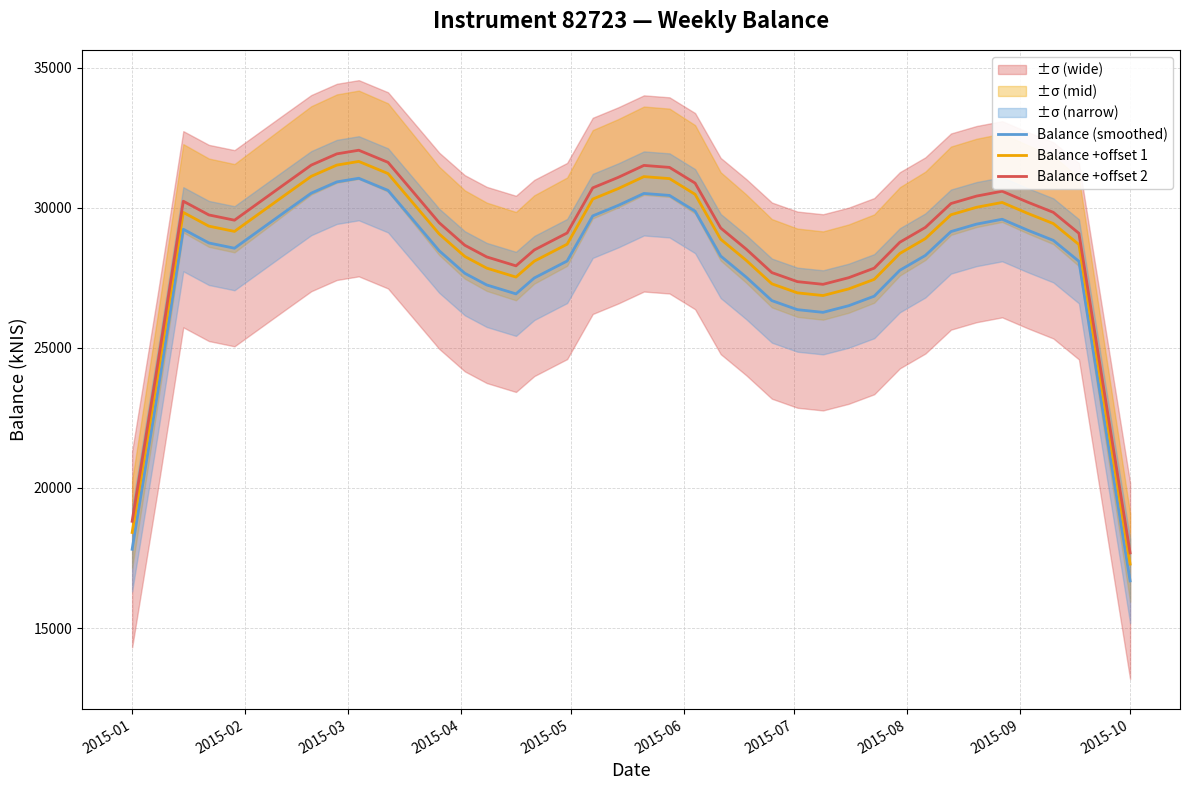

True or false: Balance +offset 2 and Balance +offset 1 cross at least once.

False